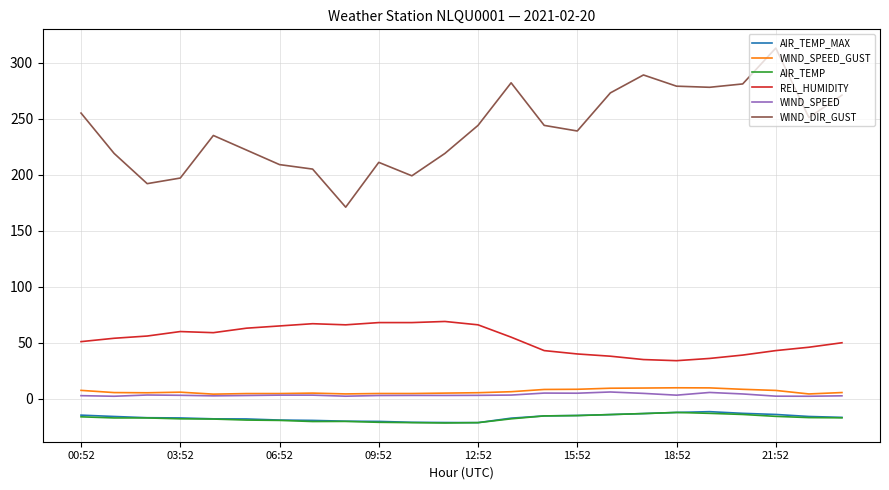

Which series has the largest range (max minus min)?

WIND_DIR_GUST